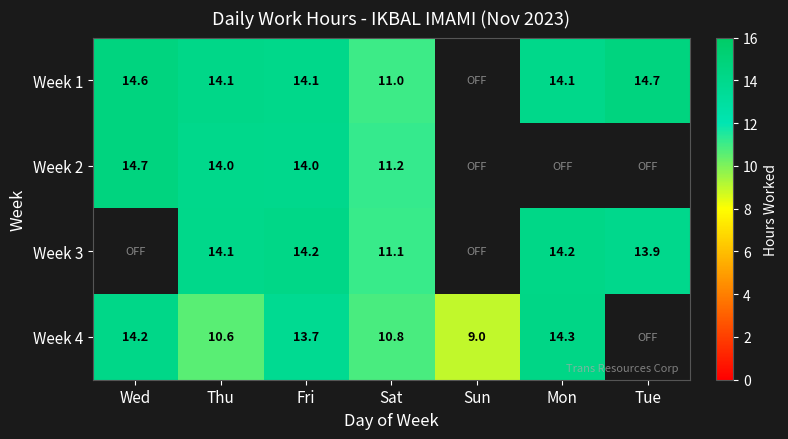

Is the value of Week 2 at Thu greater than the value of Week 3 at Fri?

No